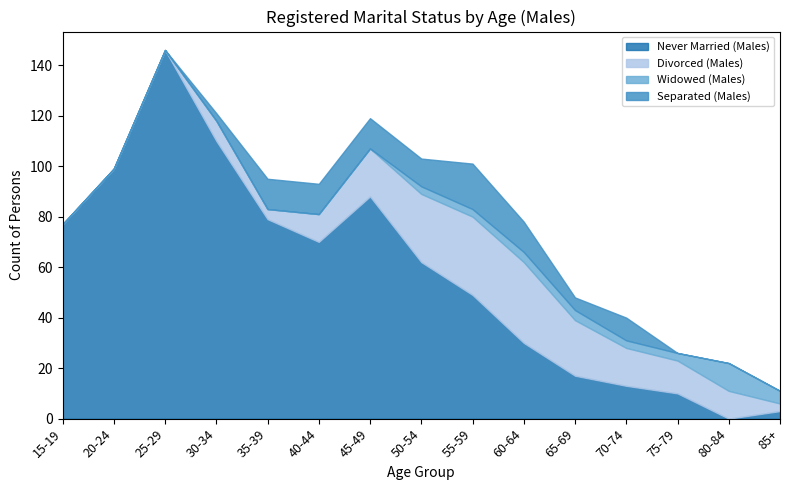

What is the value of the Never Married (Males) point at the 15th from the left?

3